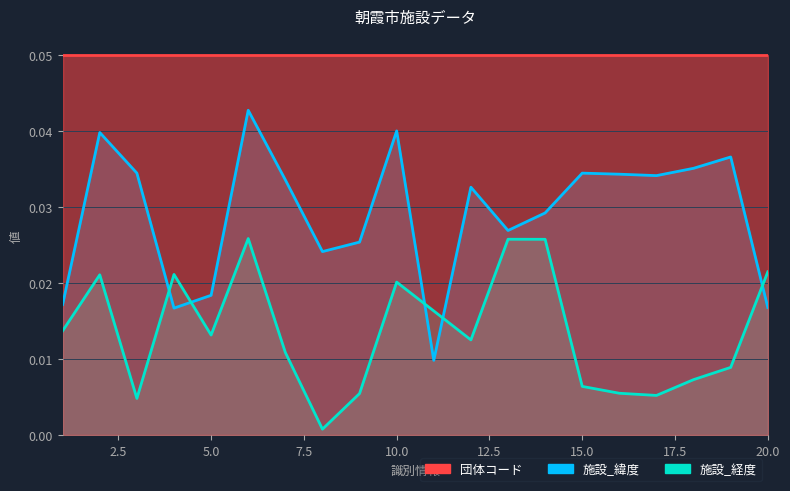

Which has a higher value, 20 or 1?

1